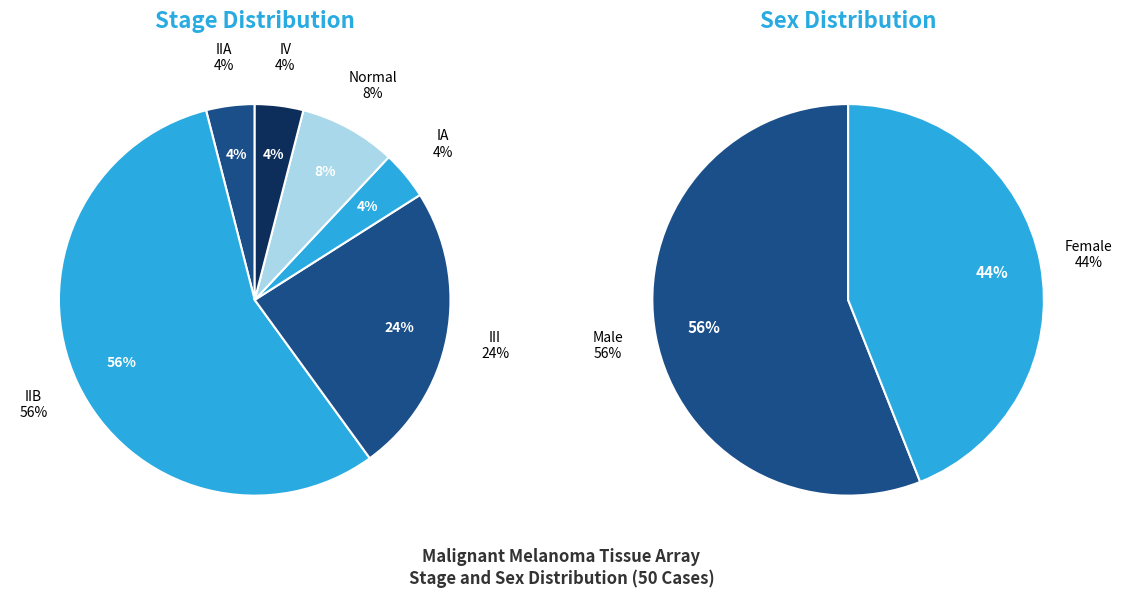

Which category has the smallest portion of the pie?

IIA